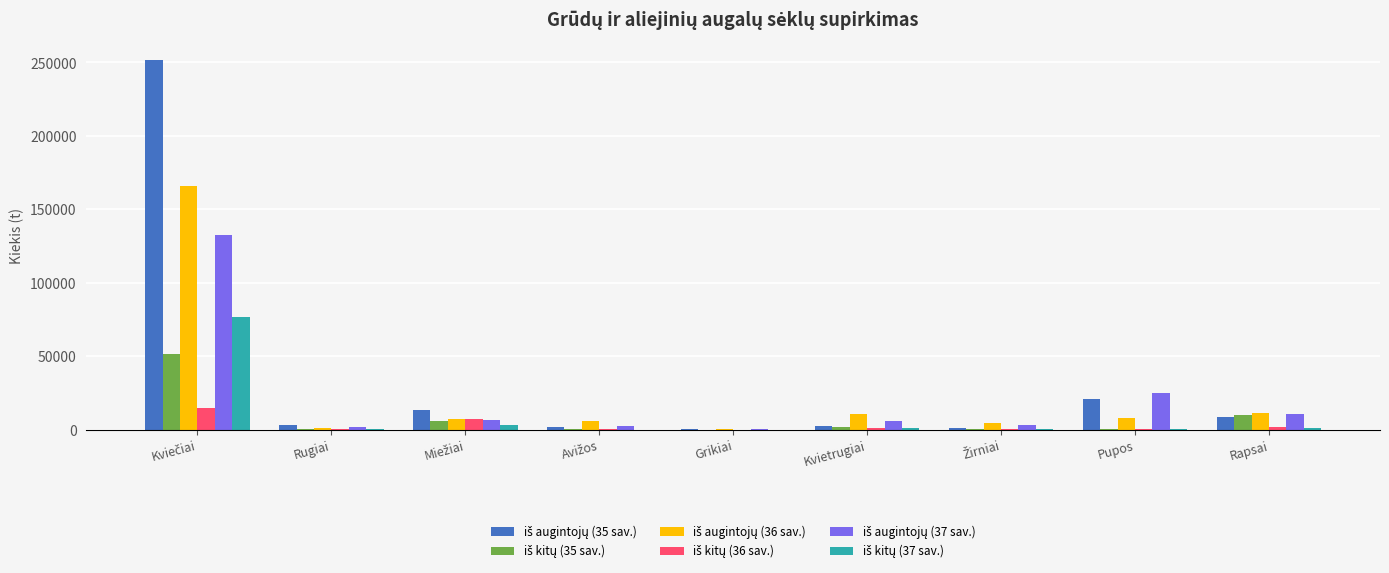

What is the greatest value displayed?

251390.9